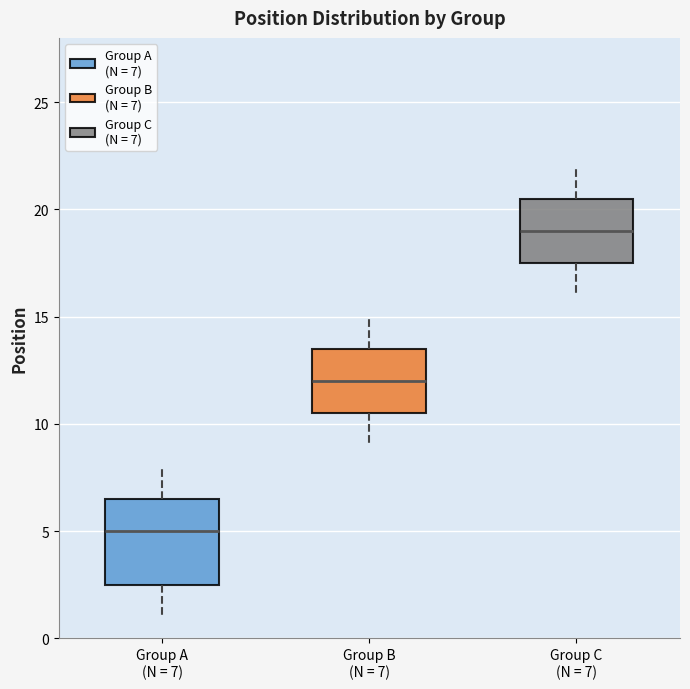

Reading left to right, transcribe this box plot: for each box, give where its median line is, the range the box spans, and where its two whiskers end, as read against the y-axis. The values are not printed on the chart, so give them approximately, as read against the axis.

Group A (N = 7): median 5.0, box 2.5 to 6.5, whiskers 1.0 to 8.0
Group B (N = 7): median 12.0, box 10.5 to 13.5, whiskers 9.0 to 15.0
Group C (N = 7): median 19.0, box 17.5 to 20.5, whiskers 16.0 to 22.0